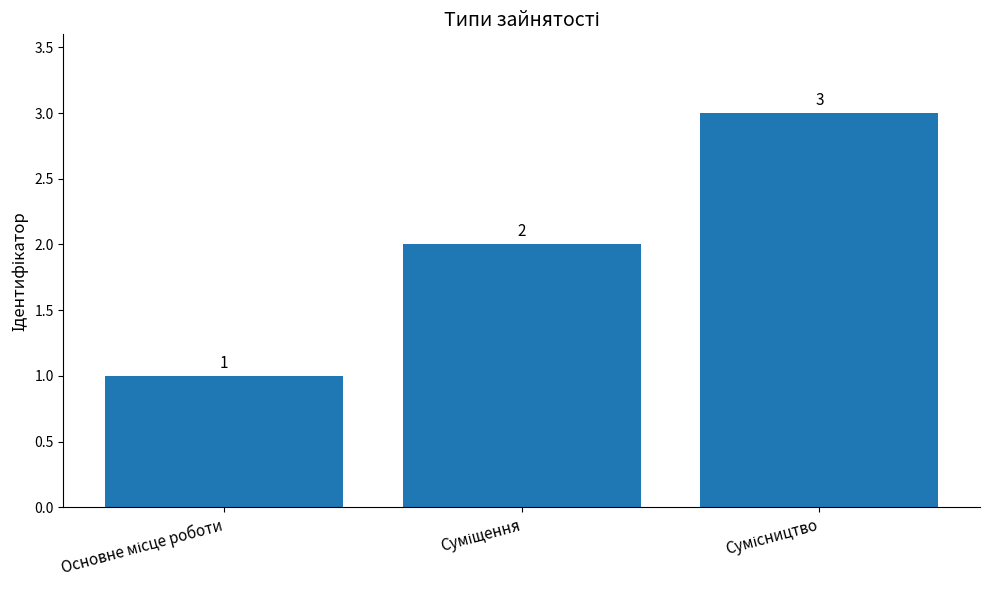

What is the sum of all values?

6